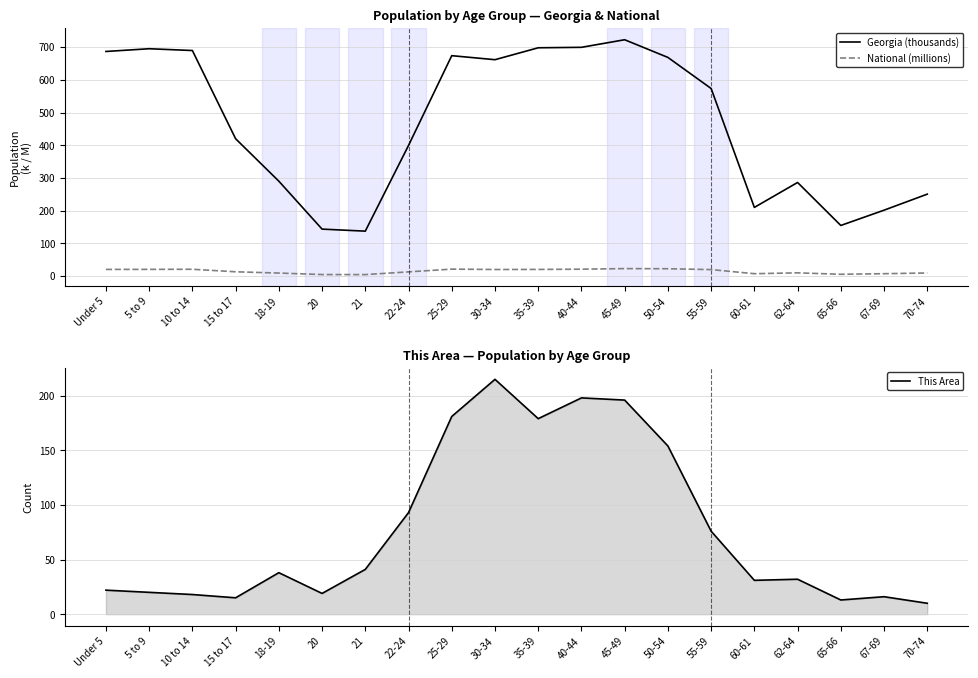

What is the difference between the maximum and second lowest values in the Georgia (thousands) series?

579.2